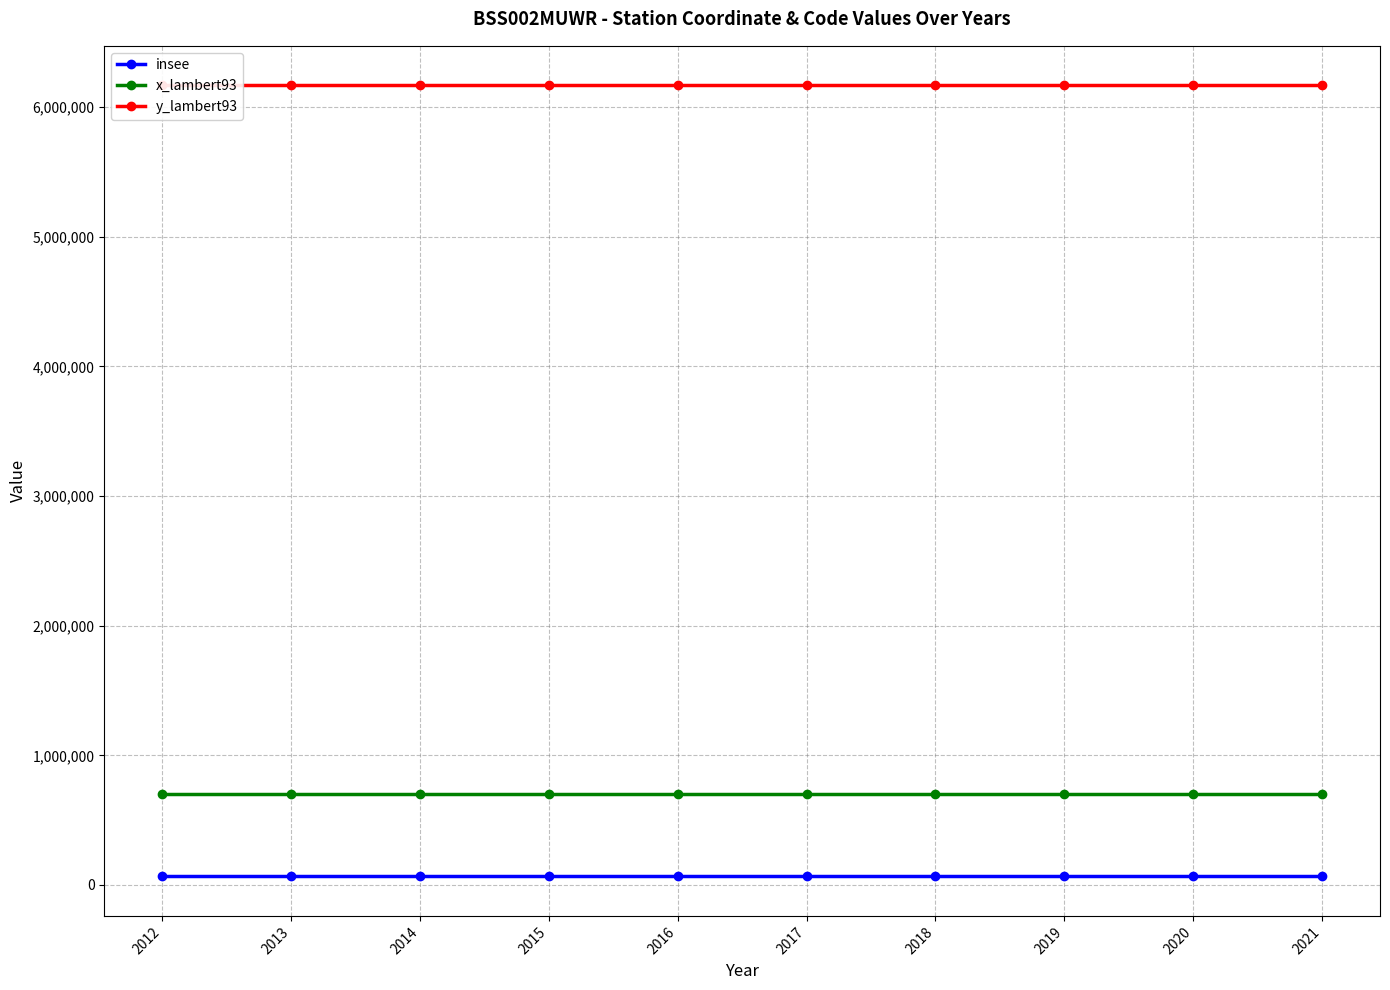

Which series has the widest spread of values?

insee